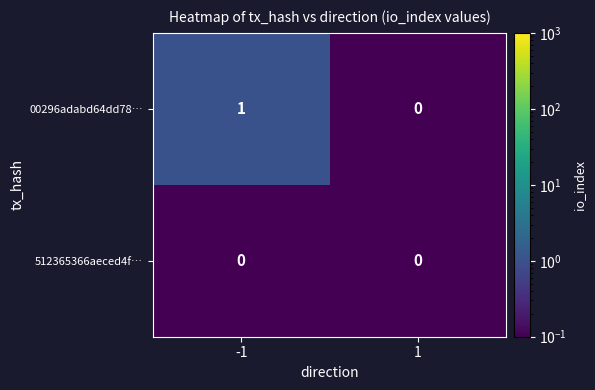

Between -1 and 1, which series saw the biggest shift?

00296adabd64dd78…